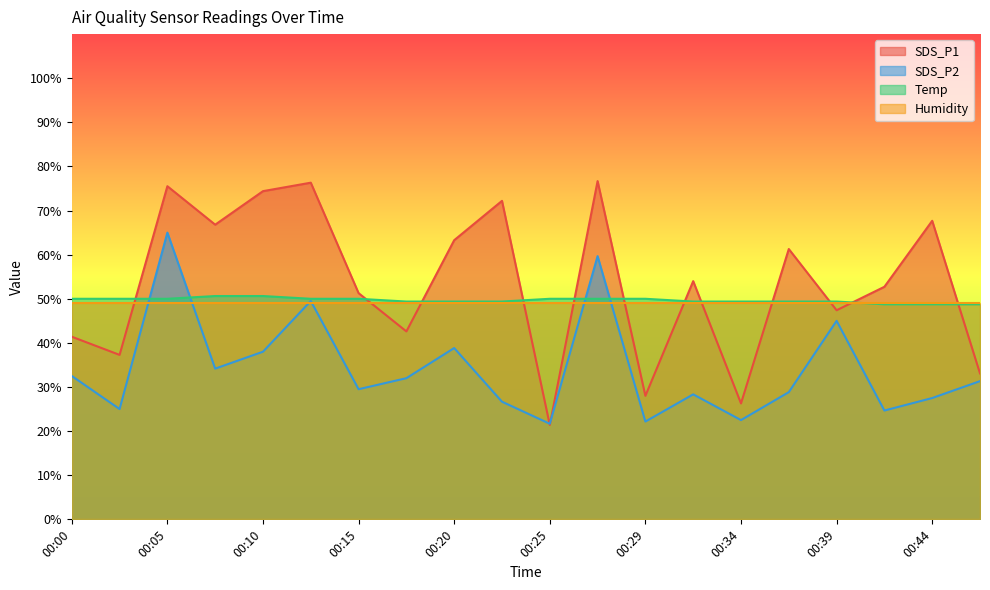

In SDS_P1, how many points are higher than both neighbors (excluding endpoints)?

7